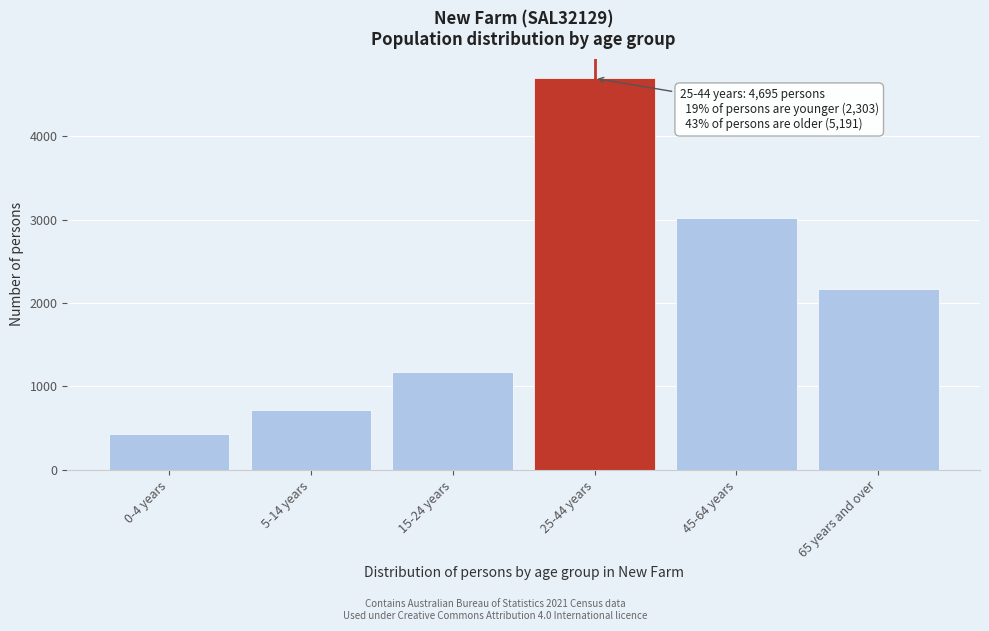

Reading left to right, list all the values displayed in this chart.

423	711	1169	4695	3023	2168